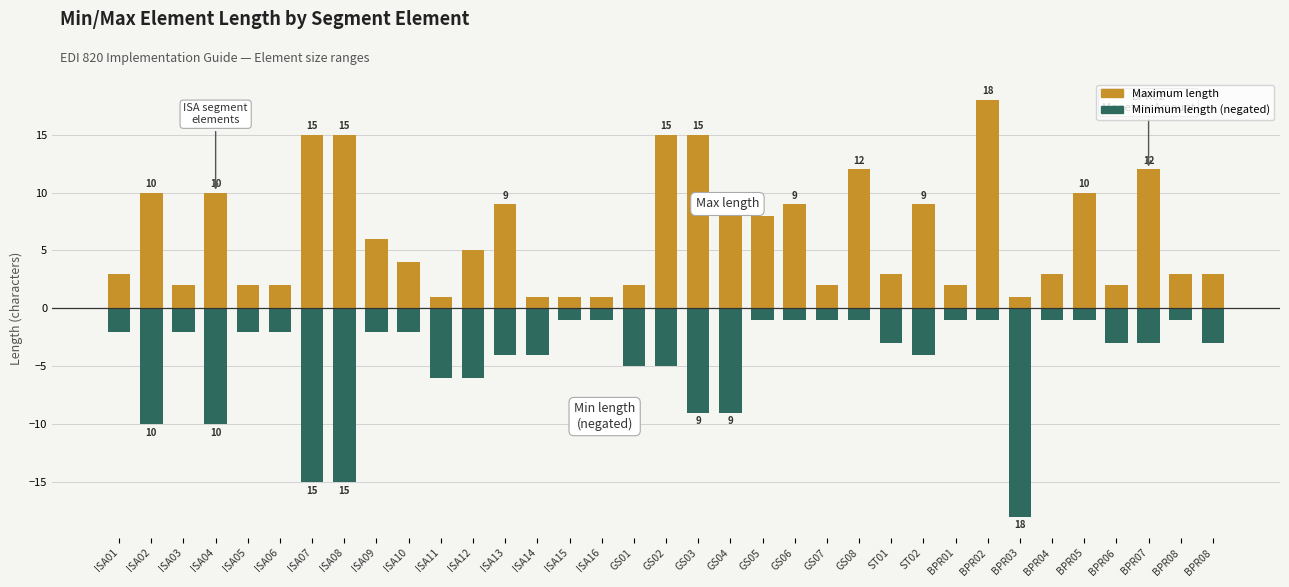

Reading left to right, extract all data points from this chart.

Maximum length: ISA01=3	ISA02=10	ISA03=2	ISA04=10	ISA05=2	ISA06=2	ISA07=15	ISA08=15	ISA09=6	ISA10=4	ISA11=1	ISA12=5	ISA13=9	ISA14=1	ISA15=1	ISA16=1	GS01=2	GS02=15	GS03=15	GS04=8	GS05=8	GS06=9	GS07=2	GS08=12	ST01=3	ST02=9	BPR01=2	BPR02=18	BPR03=1	BPR04=3	BPR05=10	BPR06=2	BPR07=12	BPR08=3	BPR08=3
Minimum length (negated): ISA01=-2	ISA02=-10	ISA03=-2	ISA04=-10	ISA05=-2	ISA06=-2	ISA07=-15	ISA08=-15	ISA09=-2	ISA10=-2	ISA11=-6	ISA12=-6	ISA13=-4	ISA14=-4	ISA15=-1	ISA16=-1	GS01=-5	GS02=-5	GS03=-9	GS04=-9	GS05=-1	GS06=-1	GS07=-1	GS08=-1	ST01=-3	ST02=-4	BPR01=-1	BPR02=-1	BPR03=-18	BPR04=-1	BPR05=-1	BPR06=-3	BPR07=-3	BPR08=-1	BPR08=-3